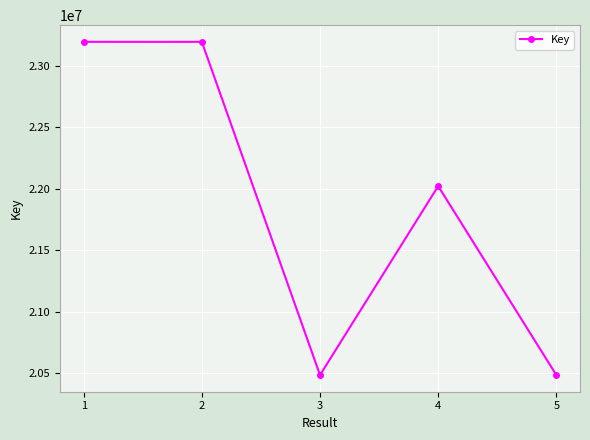

Where does the data first go above 22022803?

1